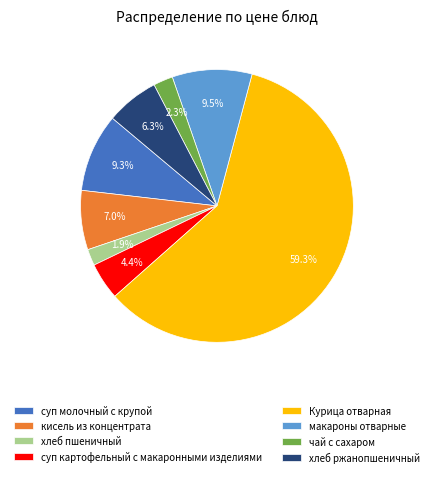

What is the majority slice?

Курица отварная